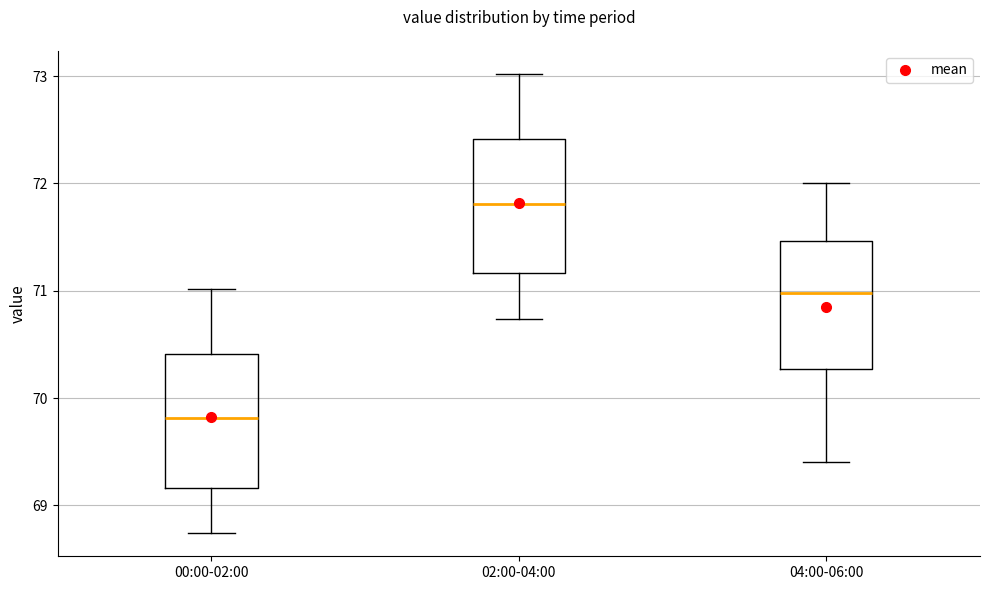

Reading left to right, read every box against the y-axis: the position of its median line, the range the box covers, and the ends of its whiskers. The values are not printed on the chart, so give them approximately, as read against the axis.

00:00-02:00: median 69.8, box 69.2 to 70.4, whiskers 68.7 to 71.0
02:00-04:00: median 71.8, box 71.2 to 72.4, whiskers 70.7 to 73.0
04:00-06:00: median 71.0, box 70.3 to 71.5, whiskers 69.4 to 72.0